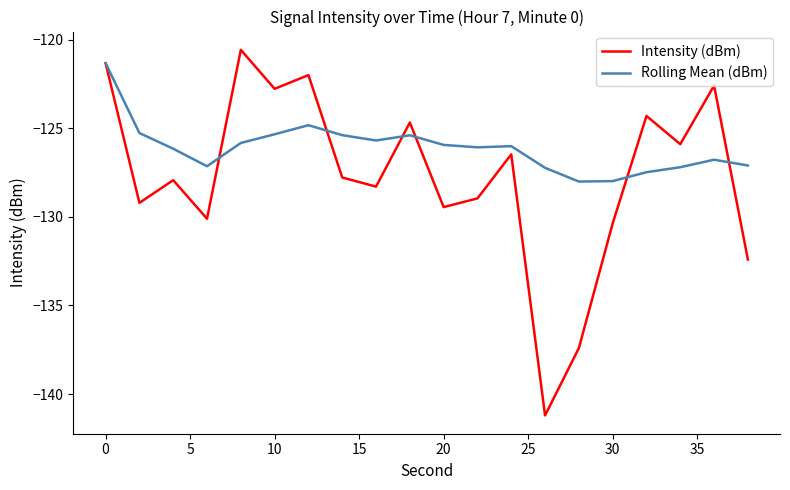

Which series has the largest total across all categories?

Rolling Mean (dBm)